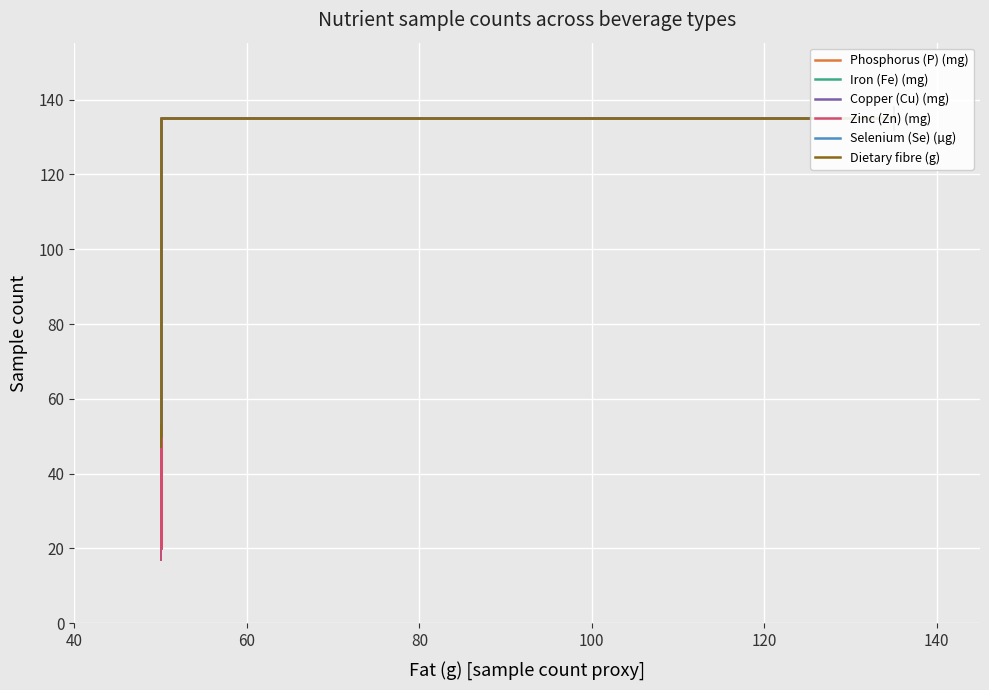

What is the sum of all Zinc (Zn) (mg) values?

375